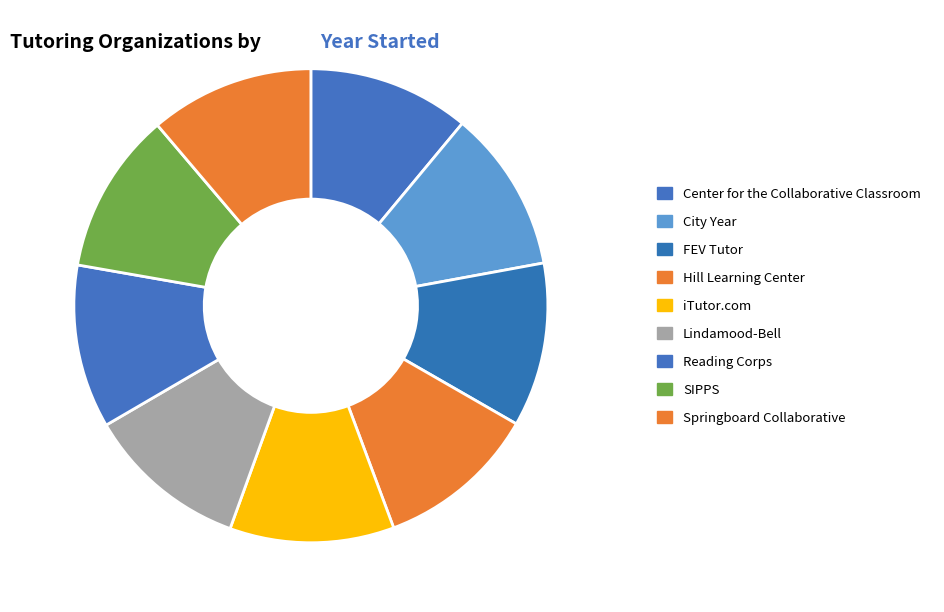

Is there any slice that represents more than half of the pie?

No